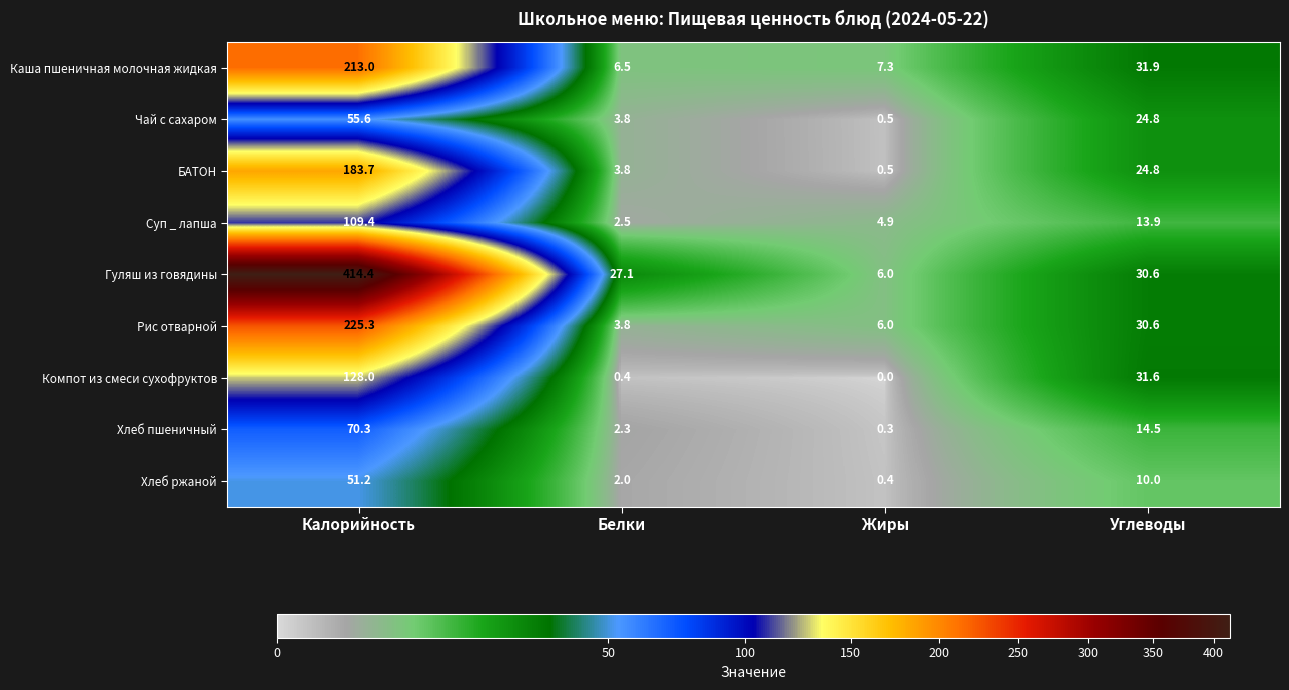

At which category does the chart reach its minimum across all series?

Жиры